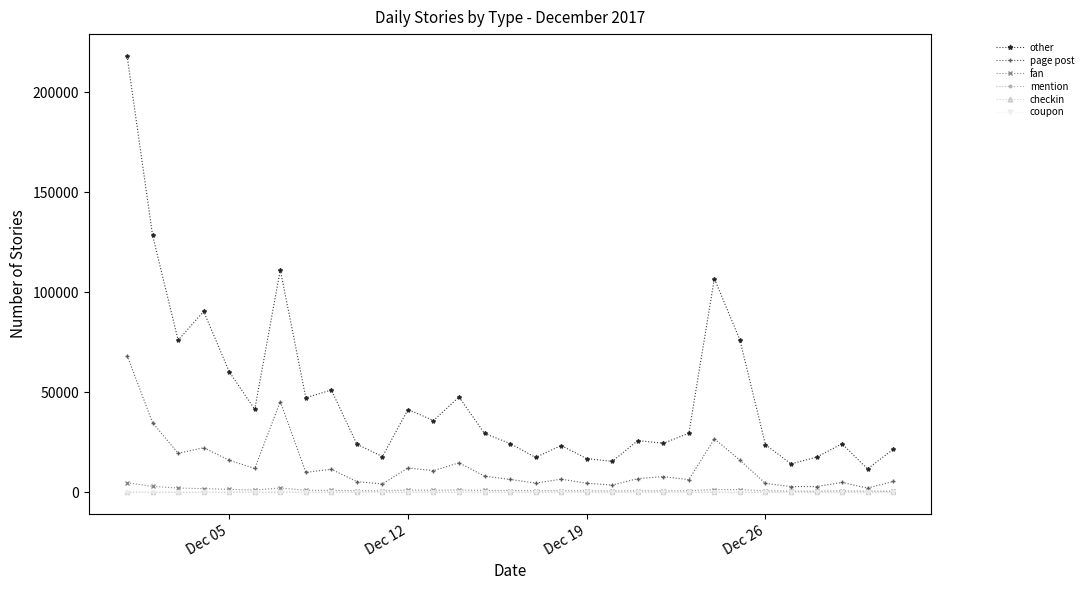

Rank the series by their maximum value, from highest to lowest.

other, page post, fan, mention, checkin, coupon